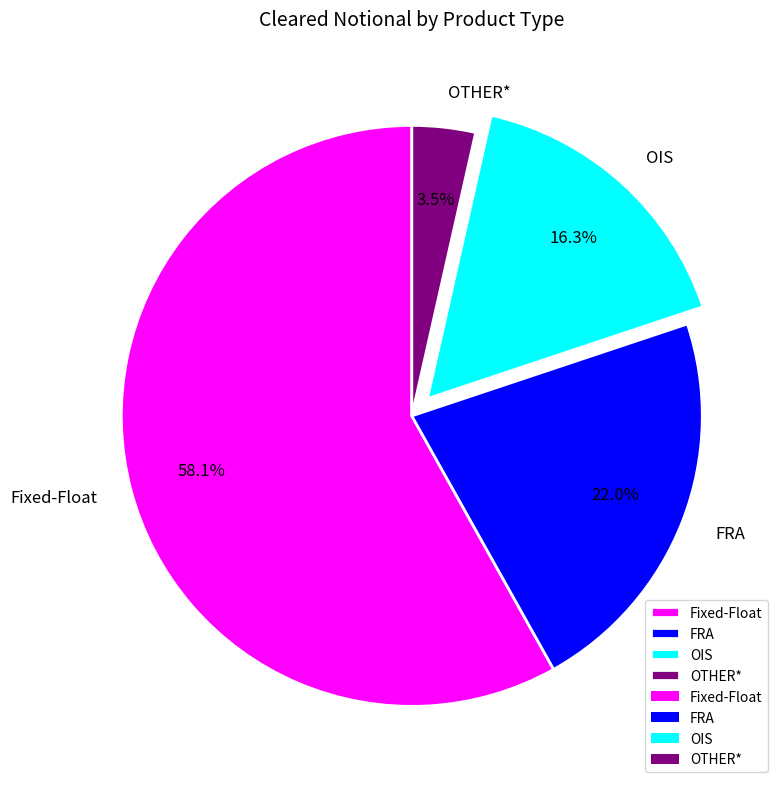

What is the ratio of the value at OTHER* to the value at FRA?

0.2